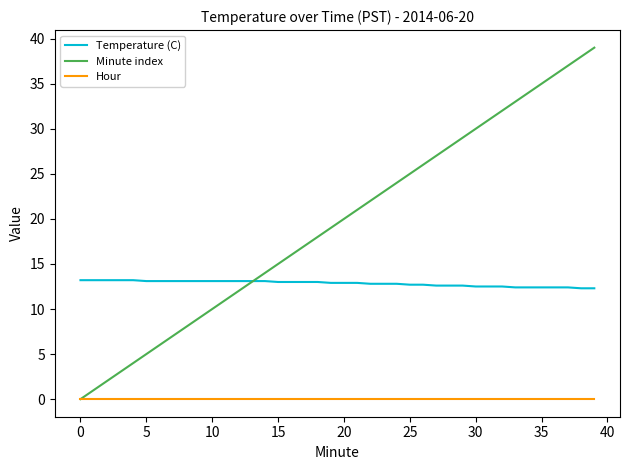

True or false: Hour and Temperature (C) intersect in this chart.

False